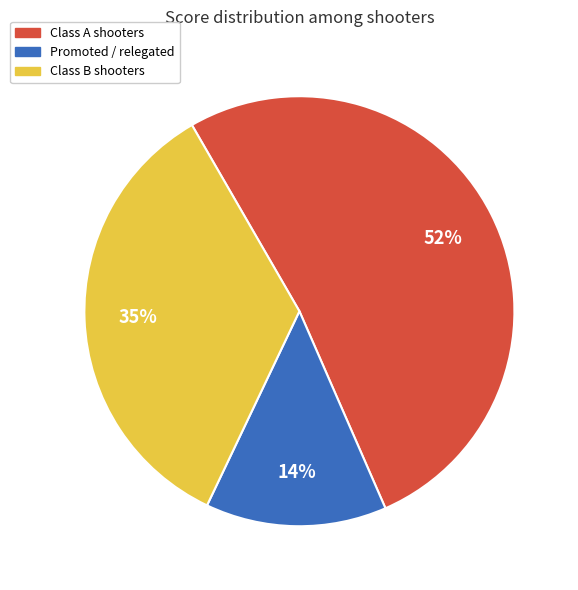

To the nearest percent, what is the difference between the largest and smallest slice percentages?

38%